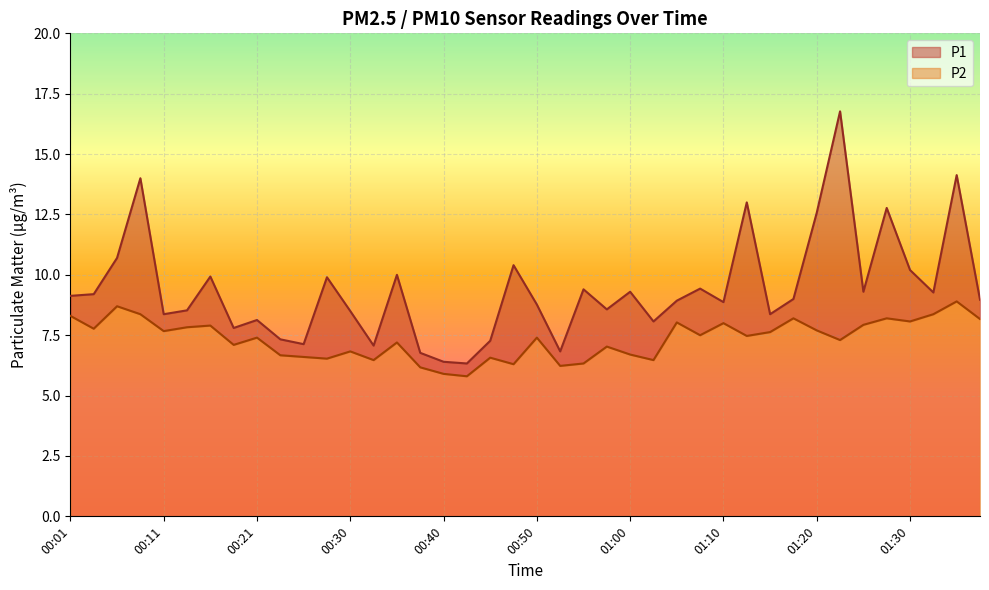

What is the difference between the highest and lowest values at 01:02?

1.6